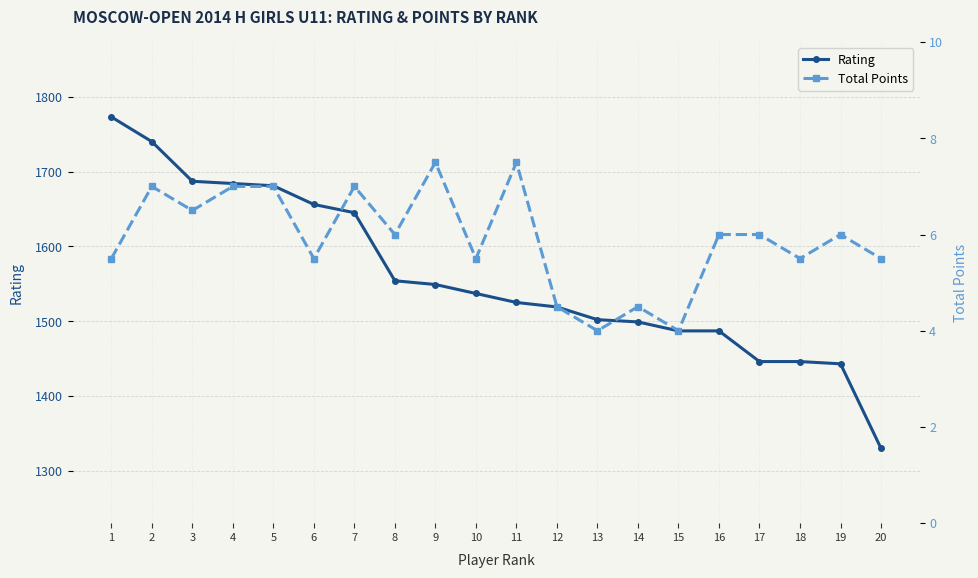

Which label corresponds to the smallest value in the chart?

13